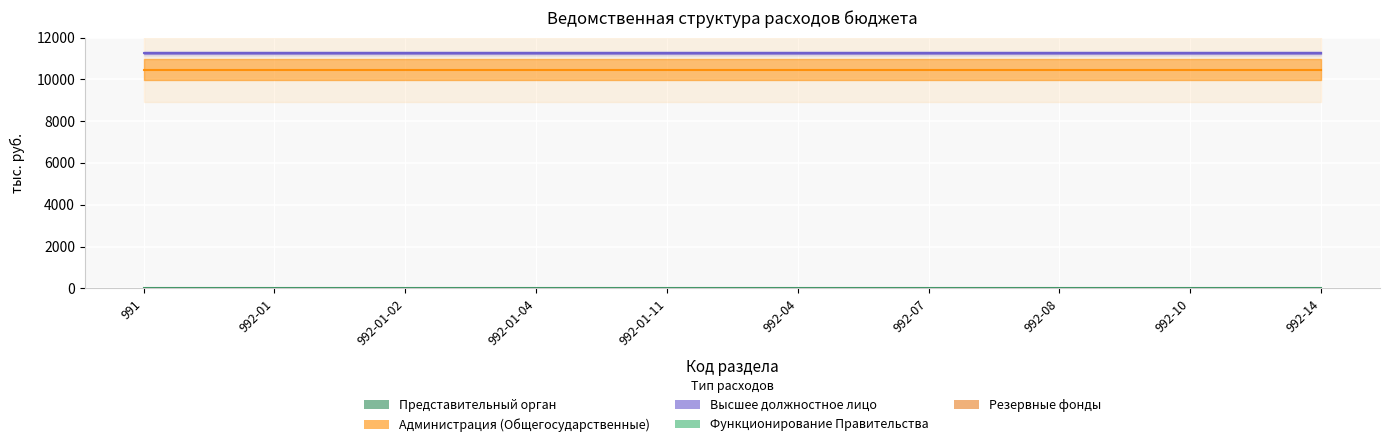

What is the sum of all Администрация (Общегосударственные) values?

104562.0